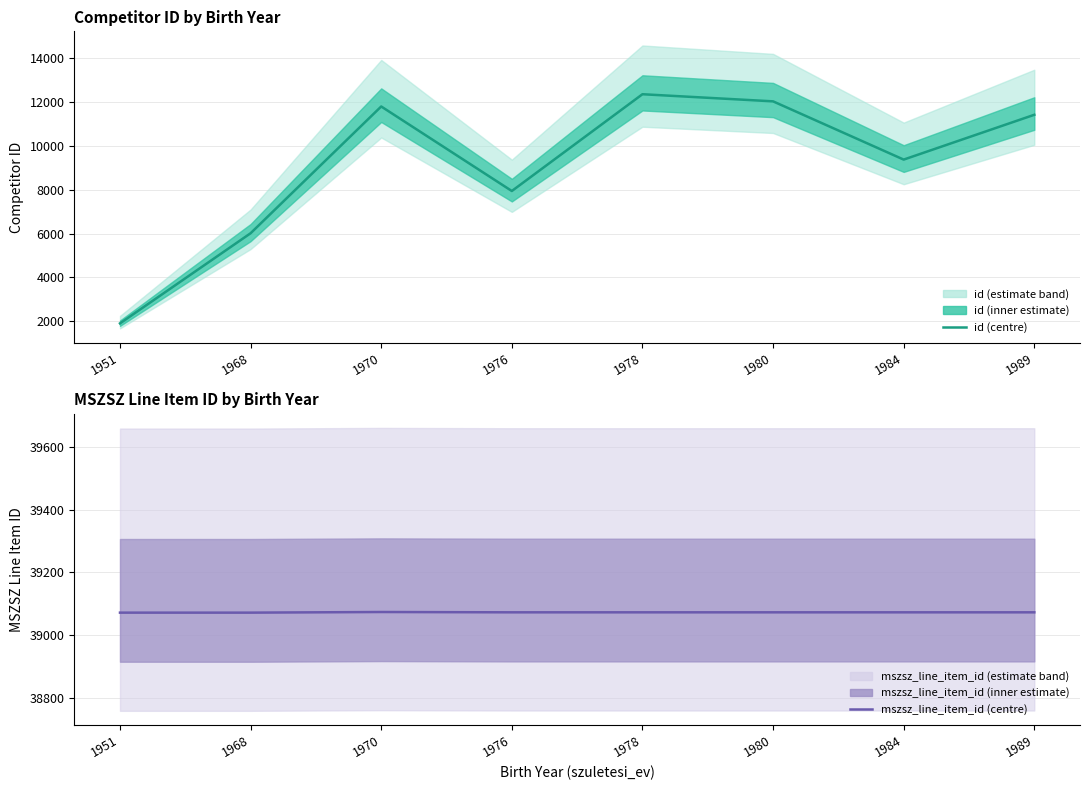

What is the value of the id point at the 4th from the left?

7940